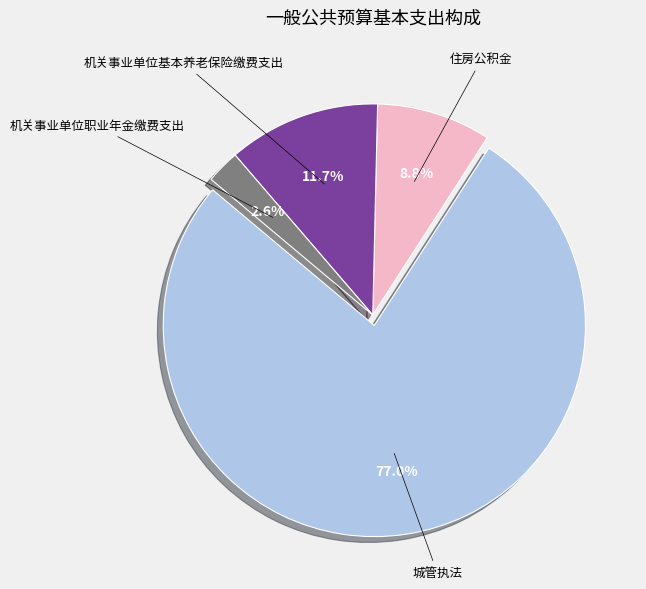

Does any single category account for the majority?

Yes